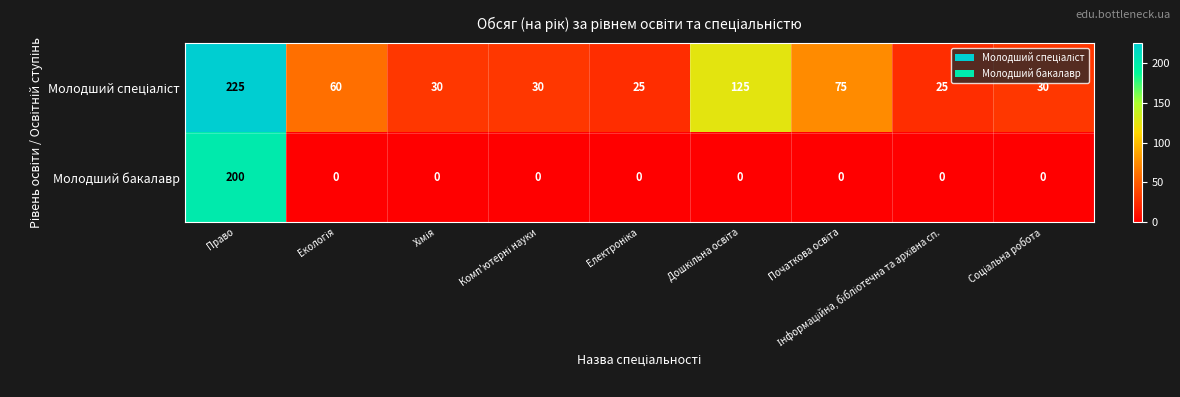

How many positive values does the Молодший бакалавр series have?

1